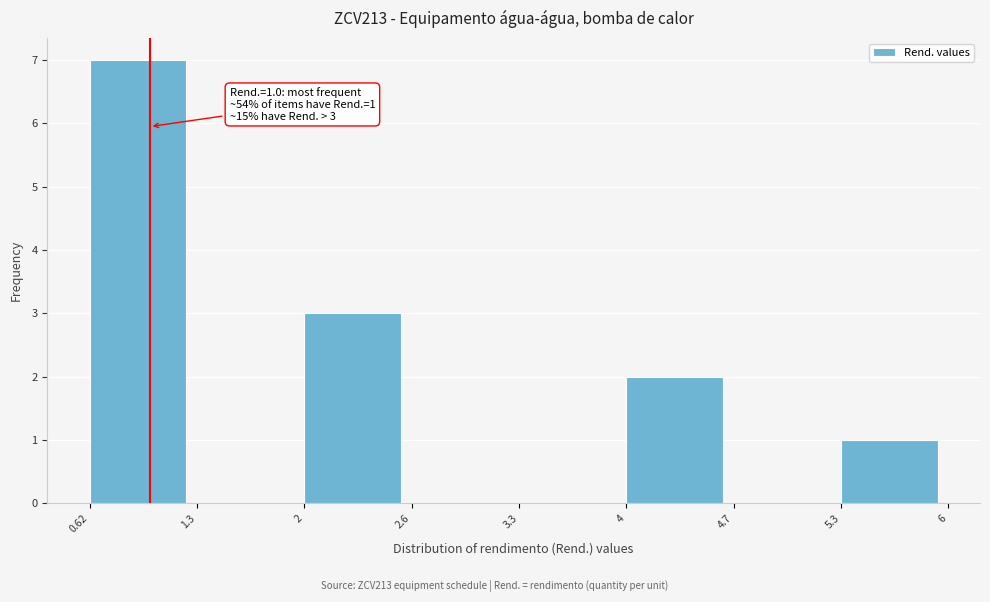

Which range on the x-axis has the tallest bar?

0.62 to 1.3